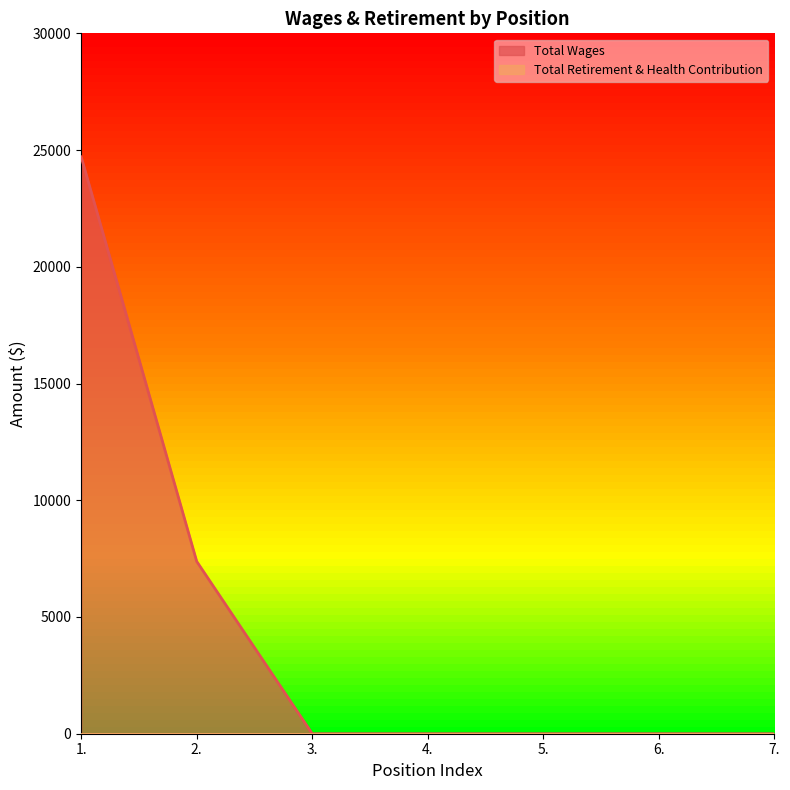

Reading right to left, extract all data points from this chart.

7.=0	6.=0	5.=0	4.=0	3.=0	2.=7380	1.=24710